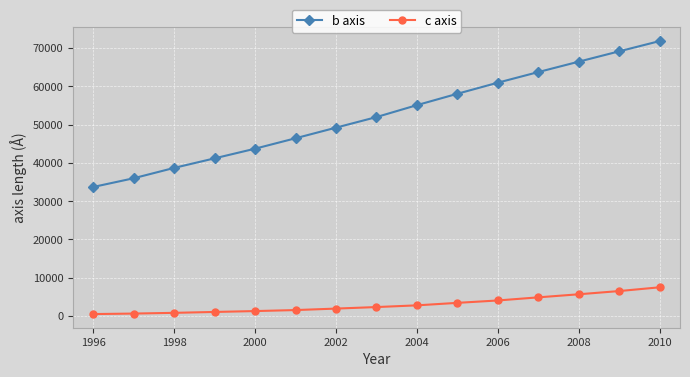

What is the greatest value displayed?

71823